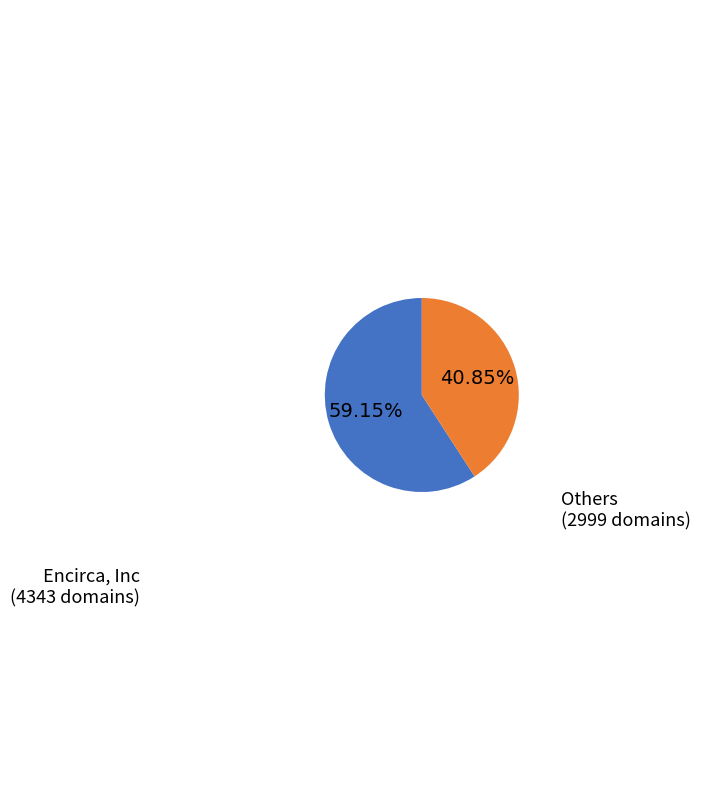

How many segments does this pie chart have?

2